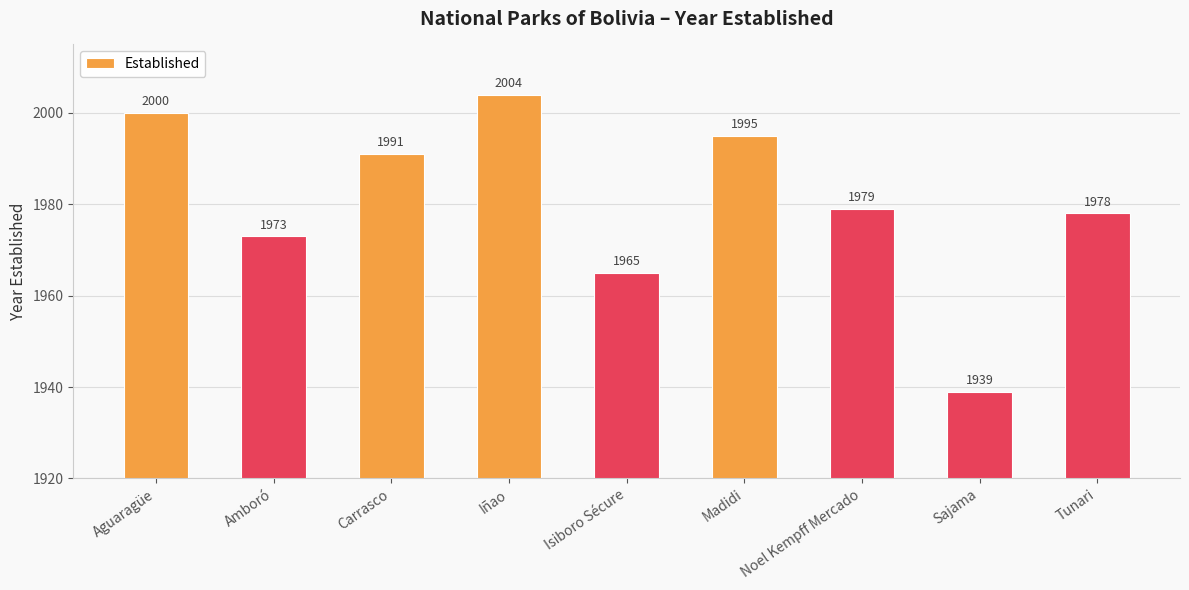

Are the bars horizontal?

No